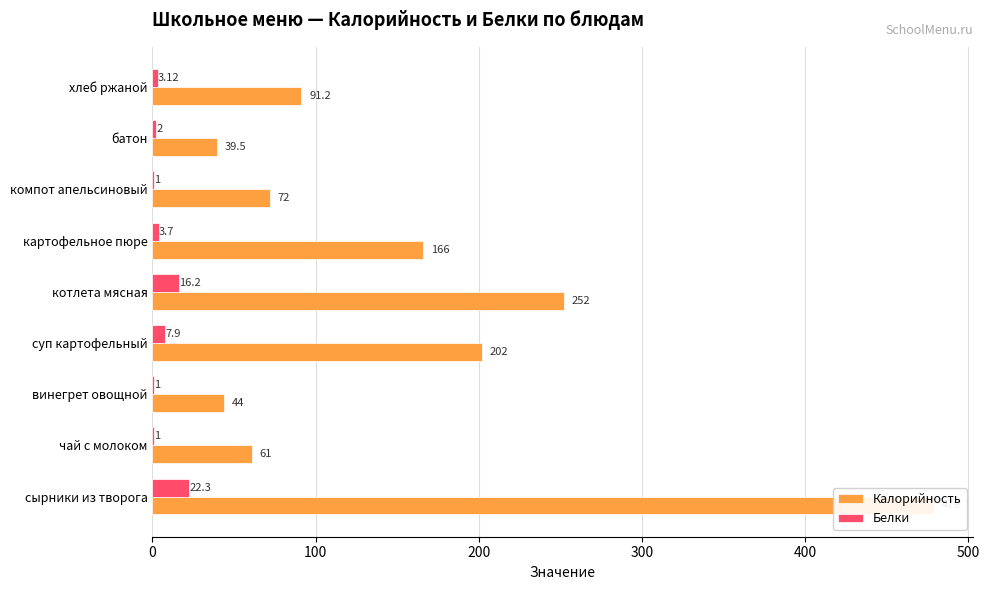

Does the chart contain any negative values?

No